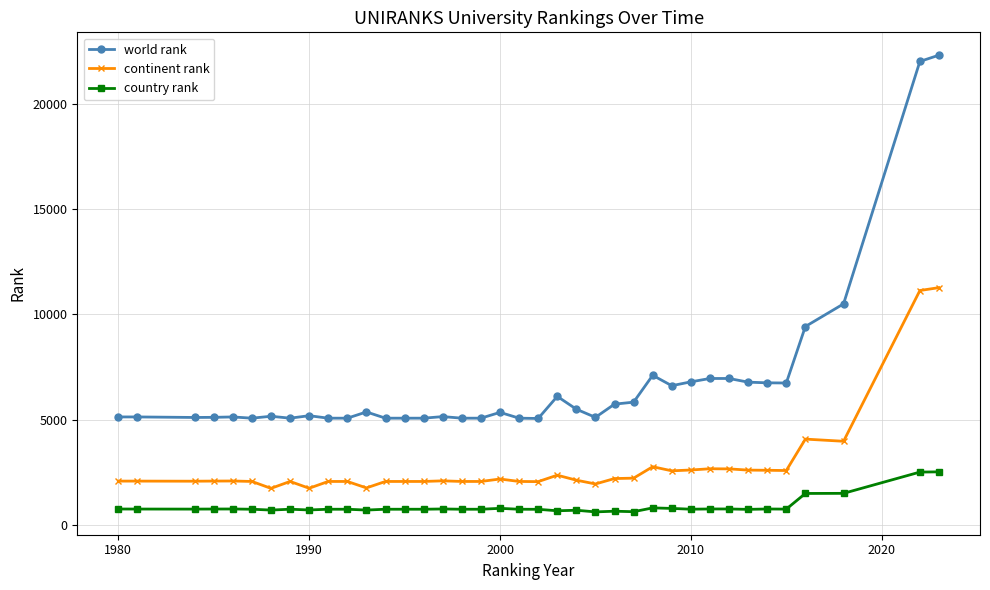

True or false: continent rank and world rank cross at least once.

False